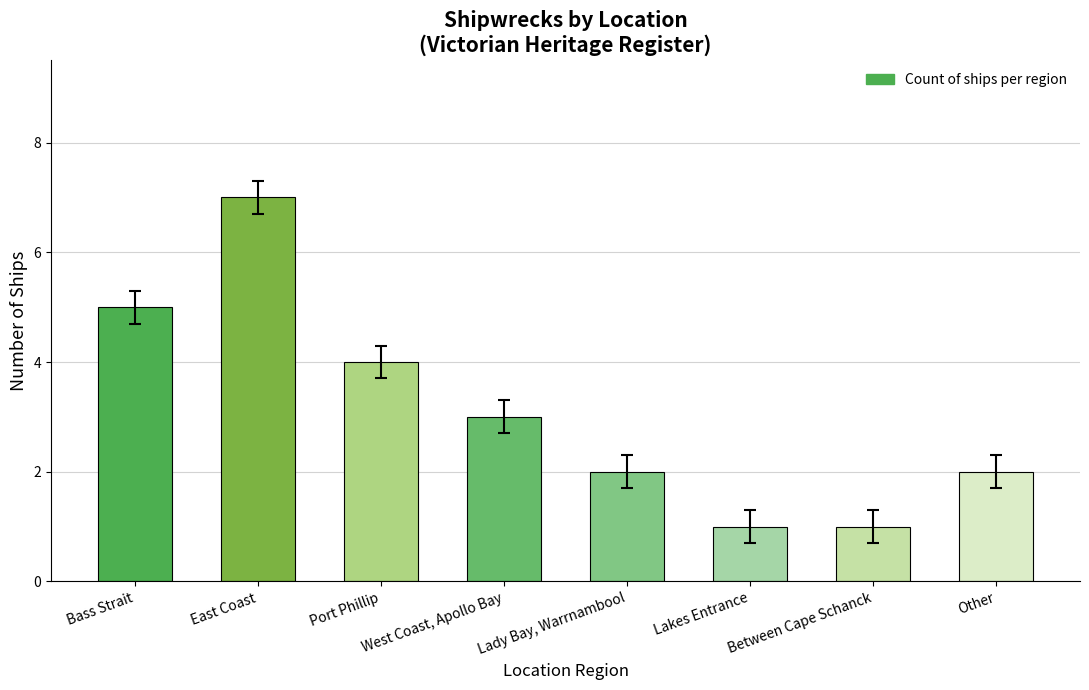

Reading left to right, transcribe all the data shown in this chart.

5	7	4	3	2	1	1	2